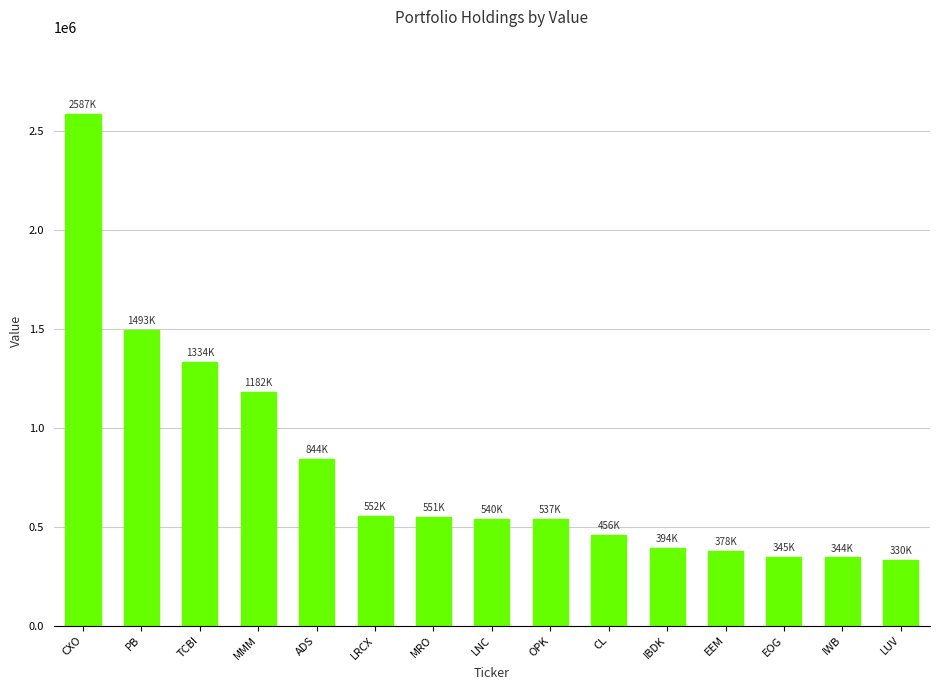

What is the value of the 1st bar from the left?

2587000